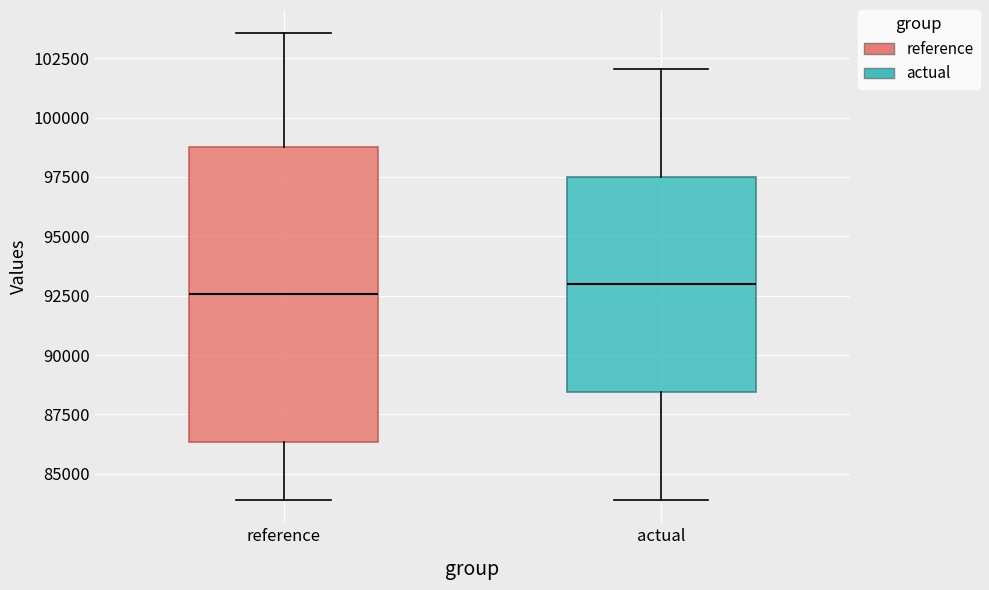

Reading left to right, transcribe this box plot: for each box, give where its median line is, the range the box spans, and where its two whiskers end, as read against the y-axis. The values are not printed on the chart, so give them approximately, as read against the axis.

reference: median 92500, box 86500 to 98500, whiskers 84000 to 103500
actual: median 93000, box 88500 to 97500, whiskers 84000 to 102000